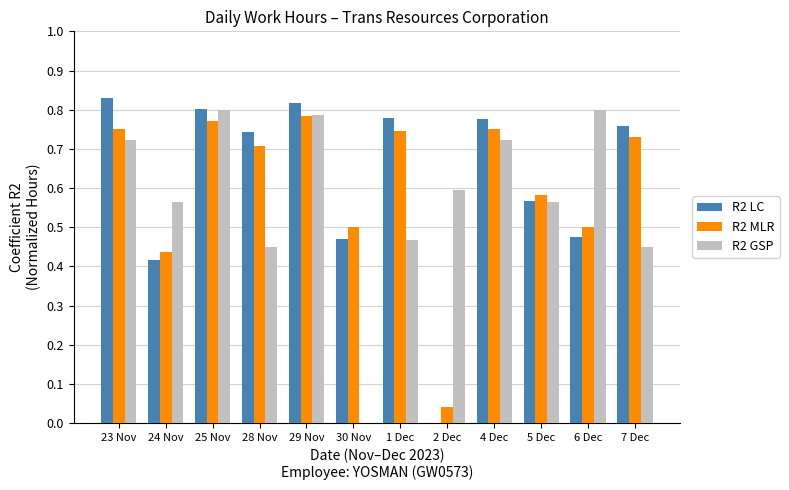

The R2 GSP series shows 1.1 at 4 Dec. True or false?

False